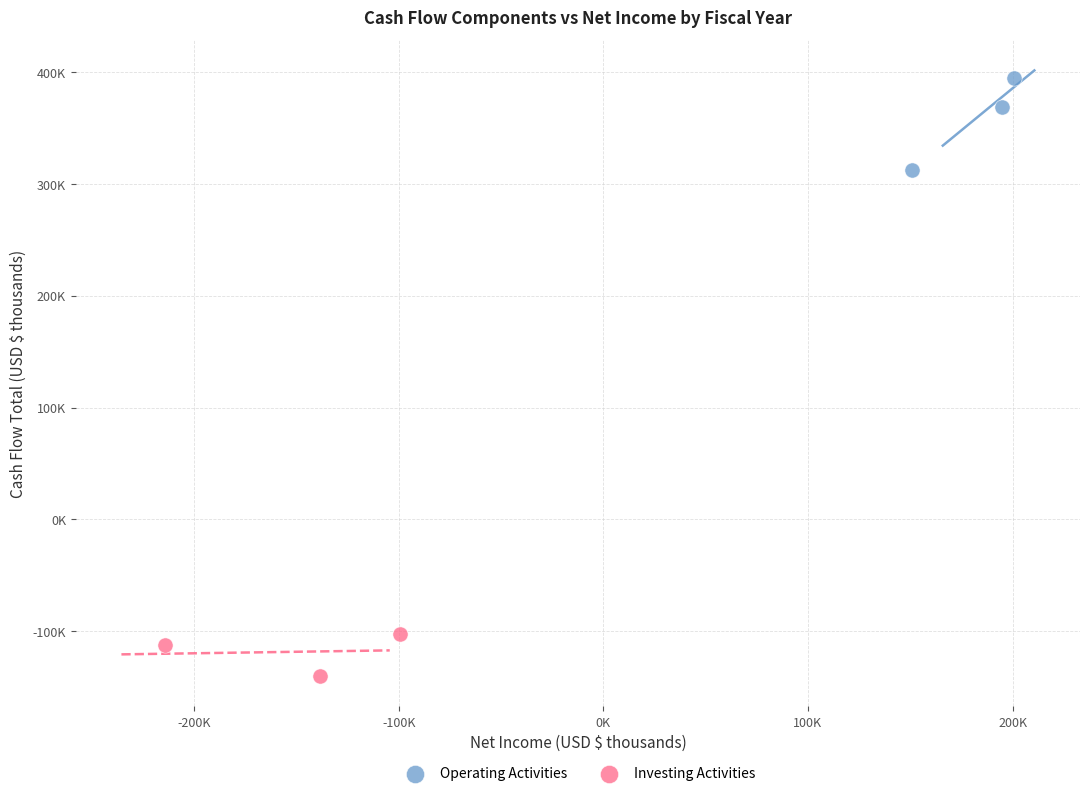

Which series contains the lowest Y value?

Investing Activities